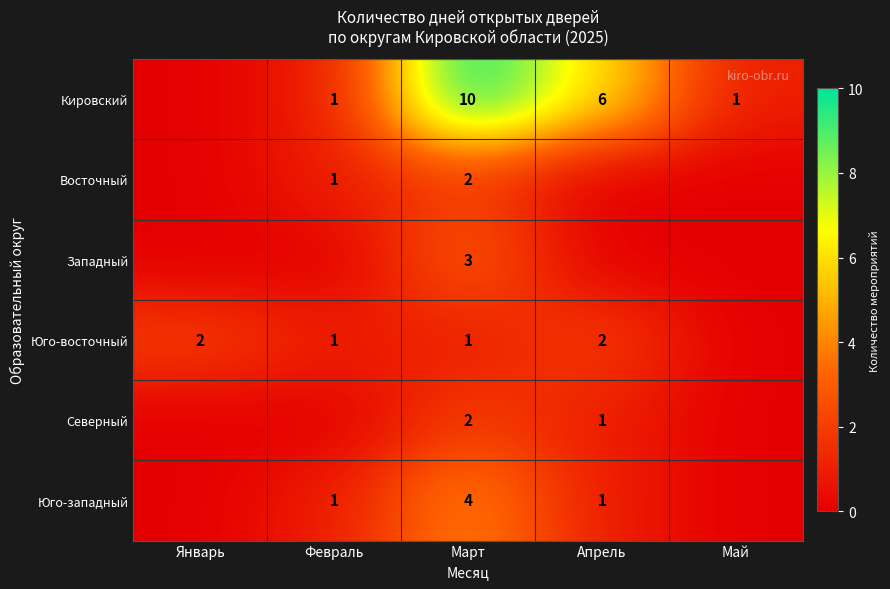

True or false: Западный has a value of 3 at Март.

True